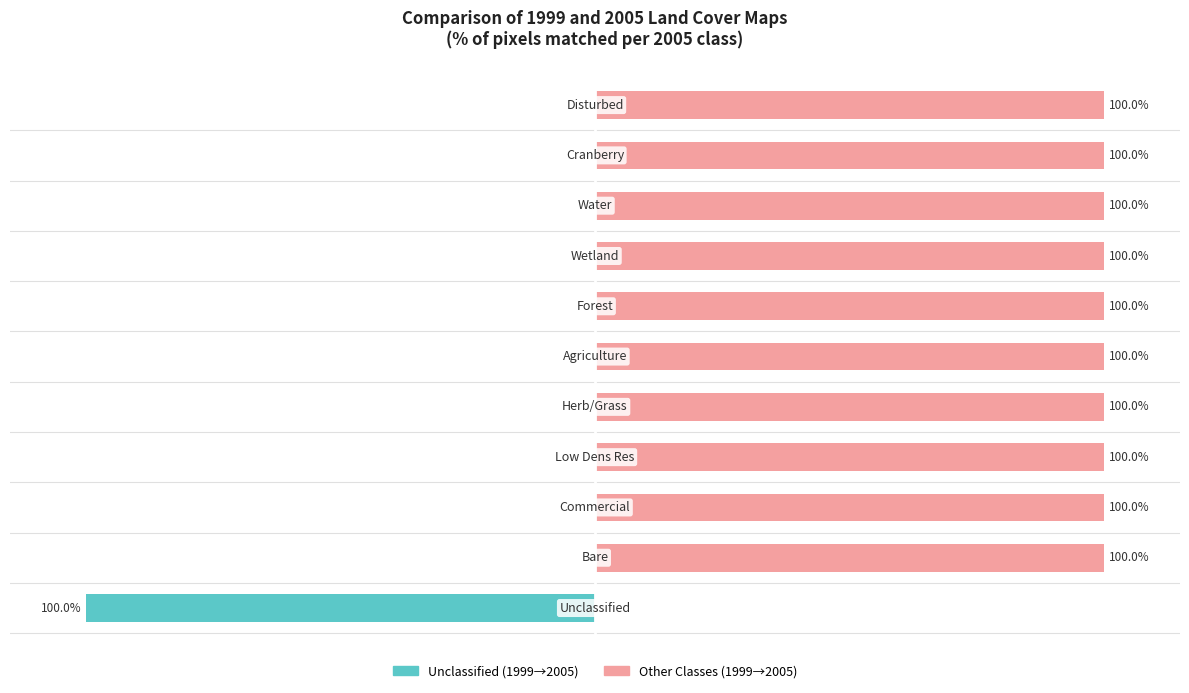

Reading left to right, transcribe all the data shown in this chart.

1999 Unclassified match: -100	0	0	0	0	0	0	0	0	0	0
1999 Other classes: 0	100	100	100	100	100	100	100	100	100	100